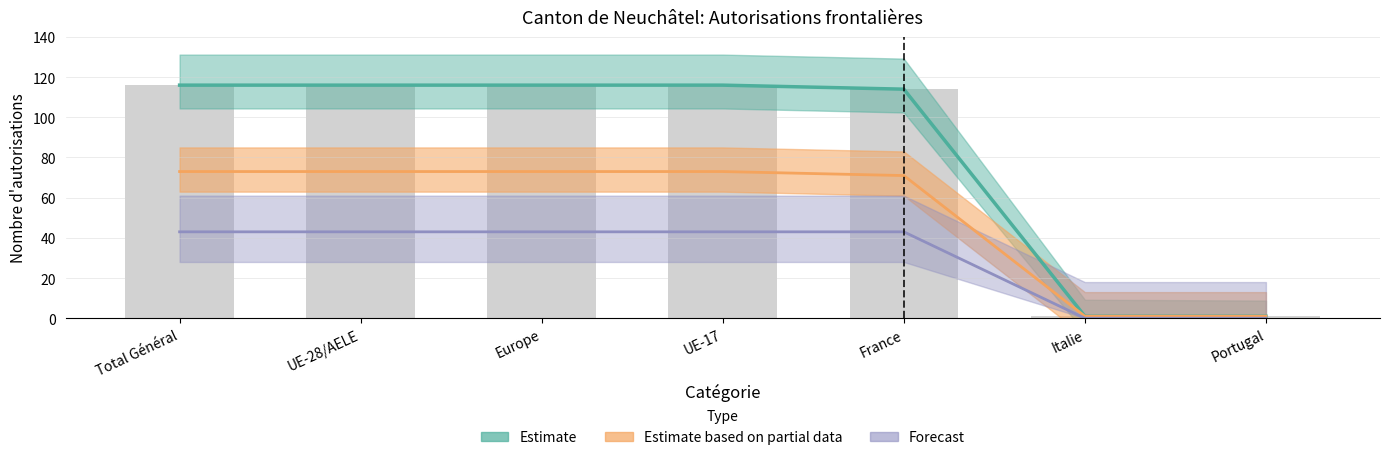

What position from the right is Portugal?

1